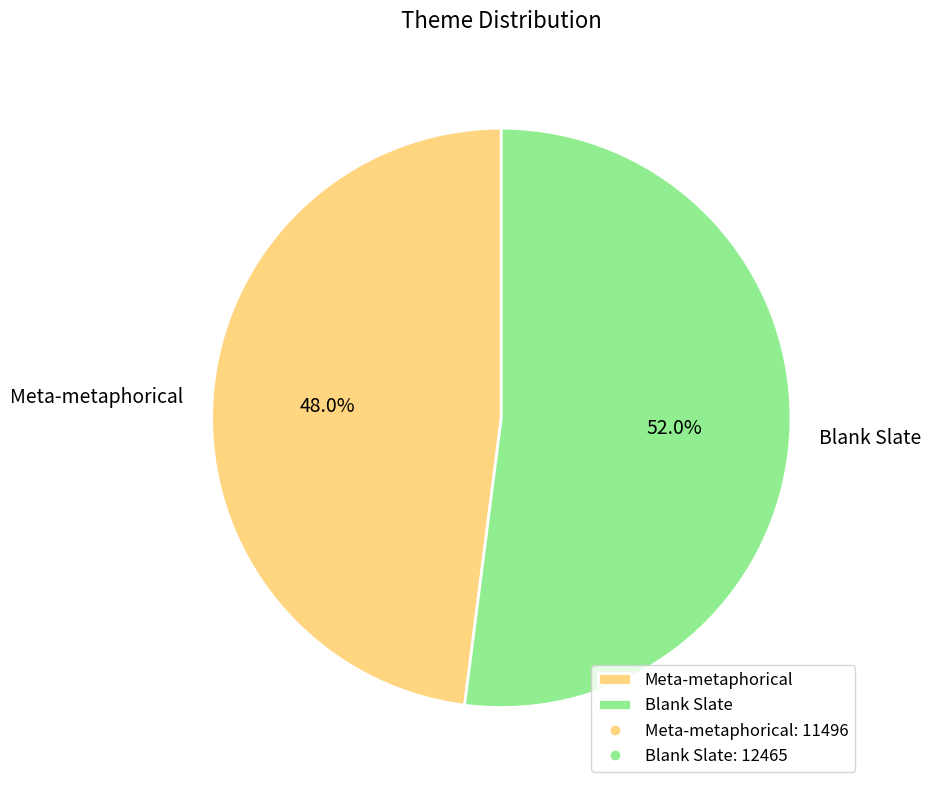

Does any single category account for the majority?

Yes